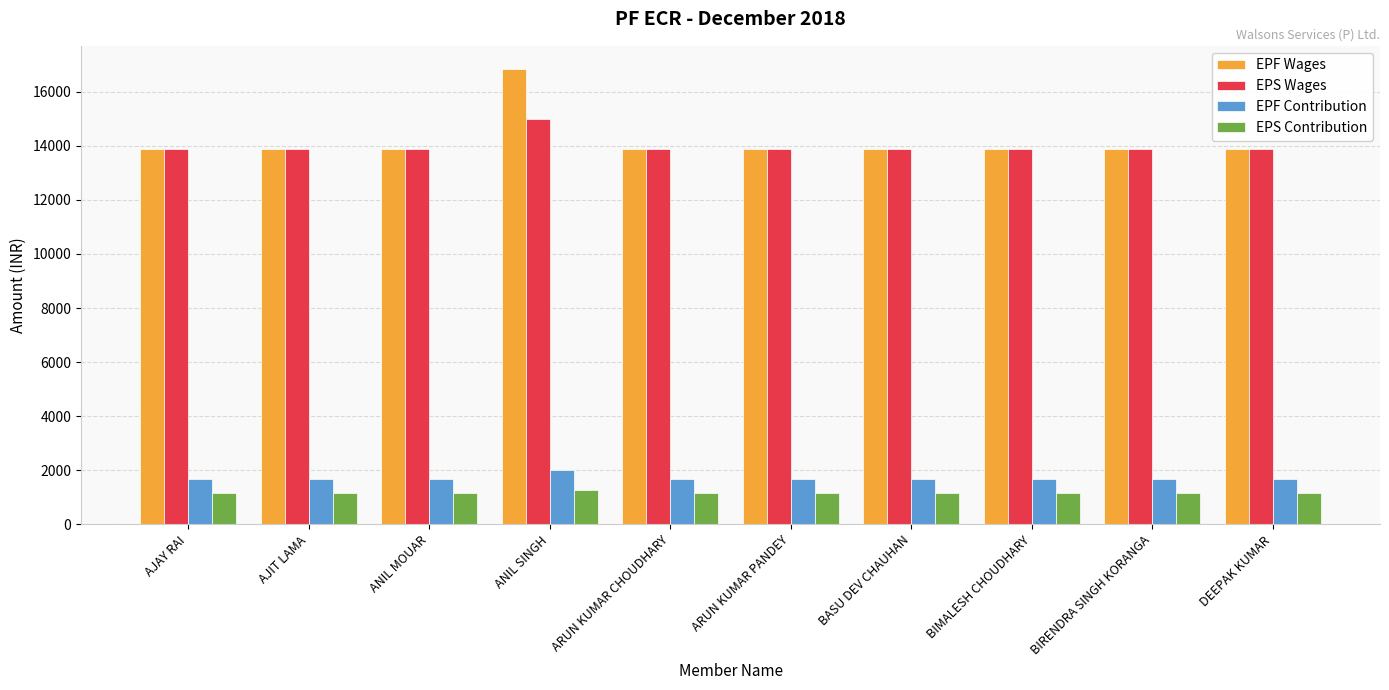

At which label does EPF Wages reach its peak?

ANIL SINGH